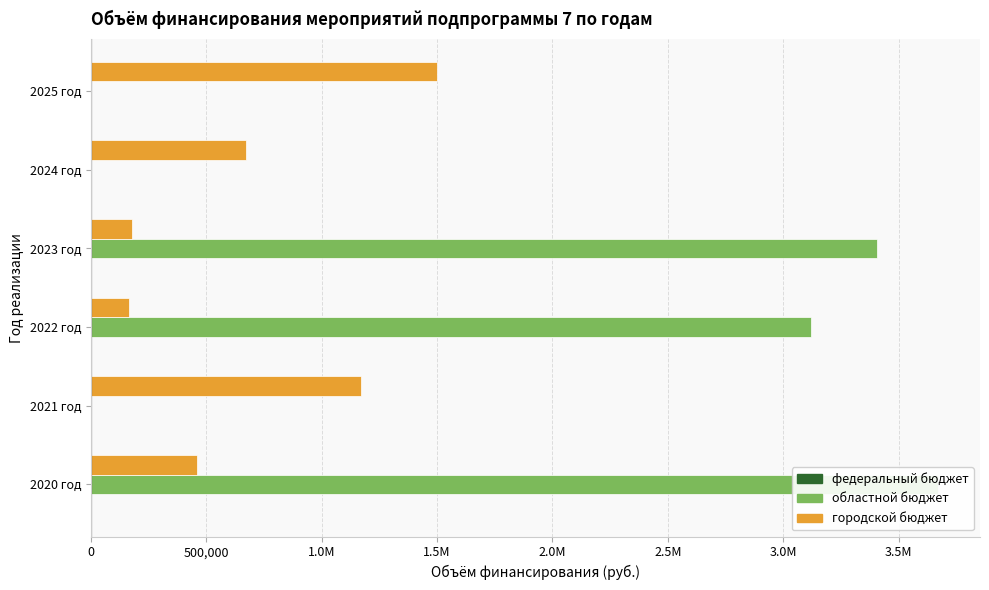

The value of городской бюджет at 2021 год is 1630934.0. True or false?

False